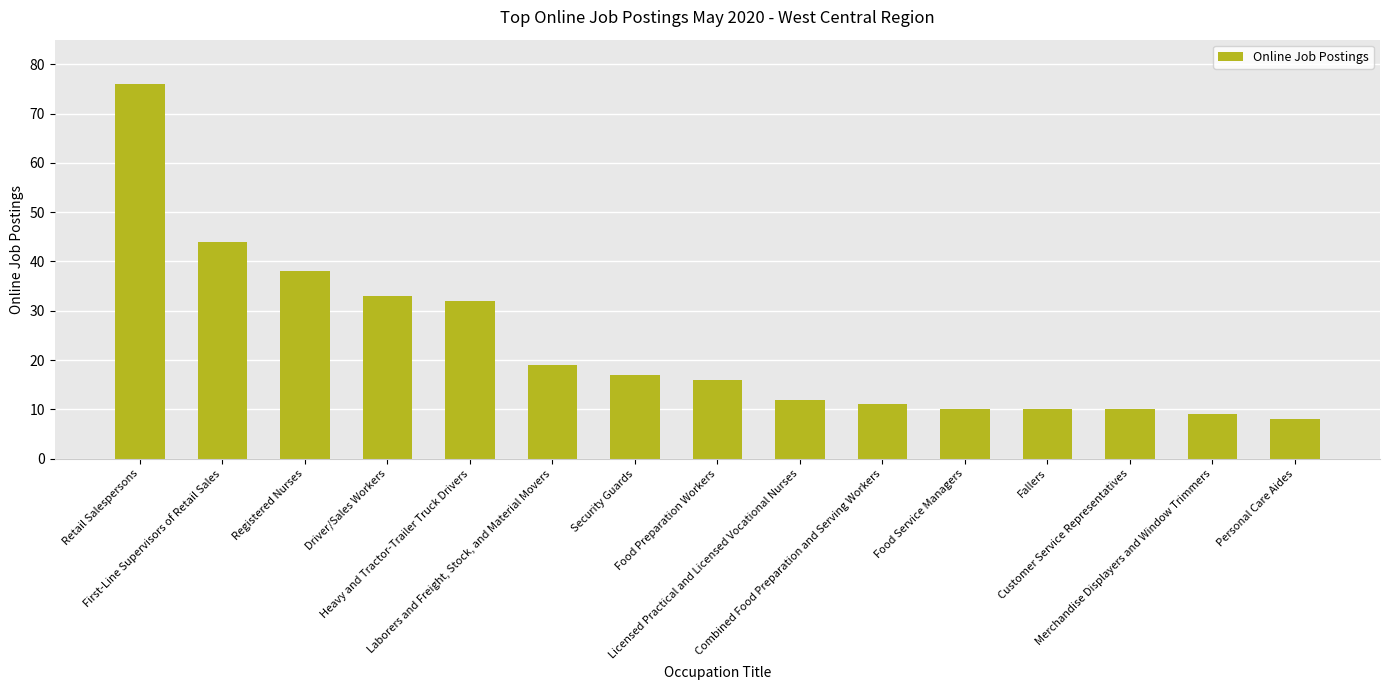

Is it true that the value at Food Preparation Workers is 26?

False